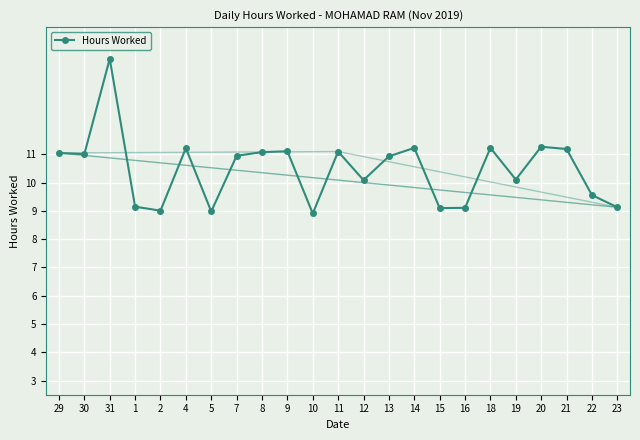

The chart shows a value of 18.0 at 14. True or false?

False